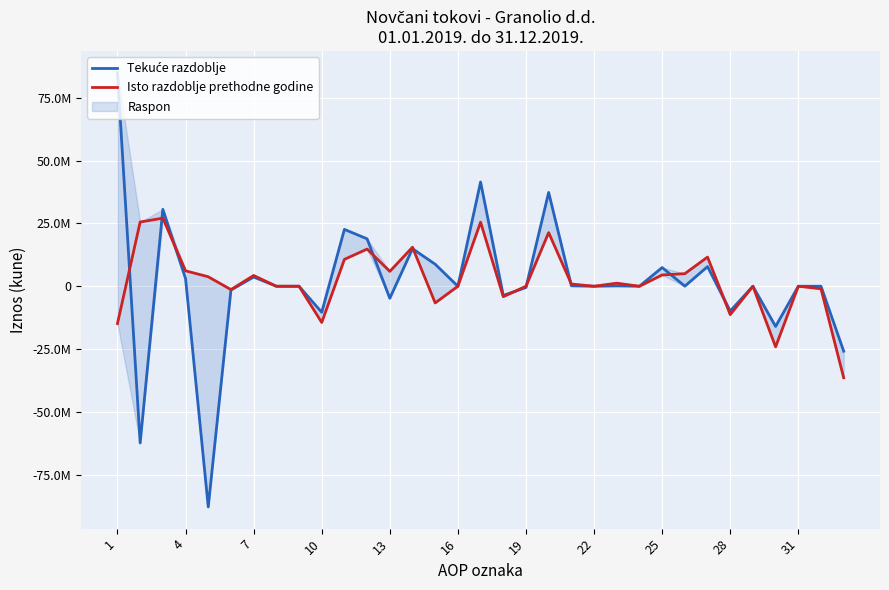

What is the lowest value of the Tekuće razdoblje series?

-87769620